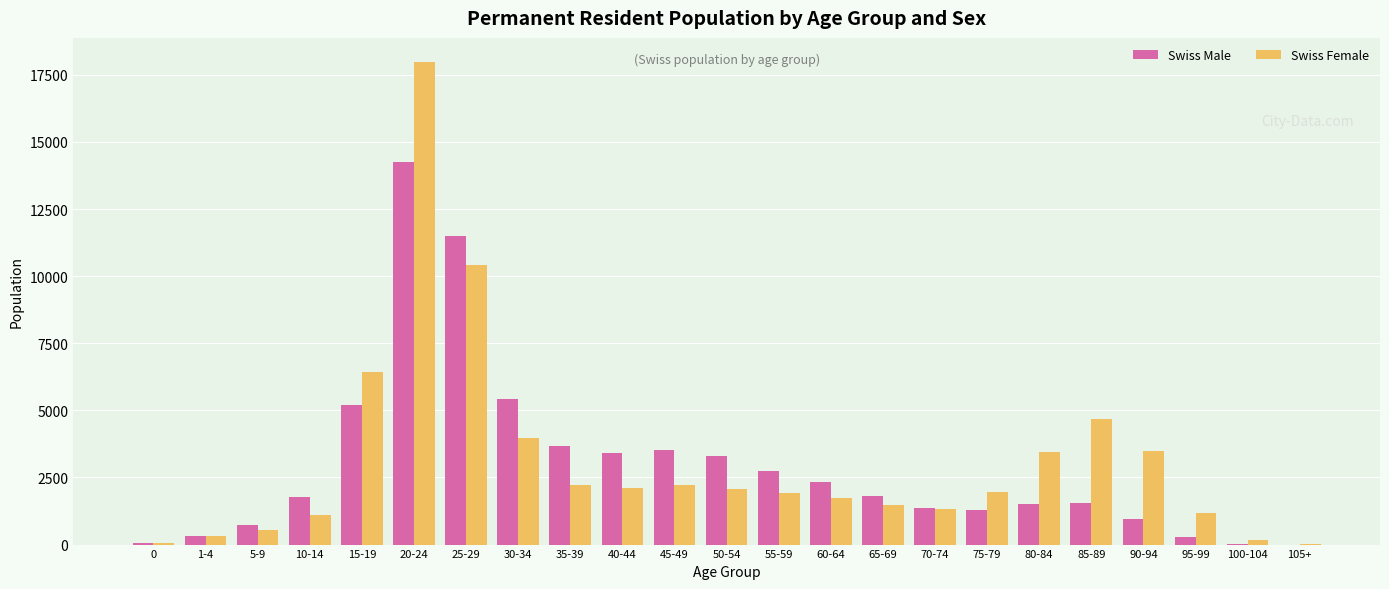

What is the maximum value shown in the chart?

17975